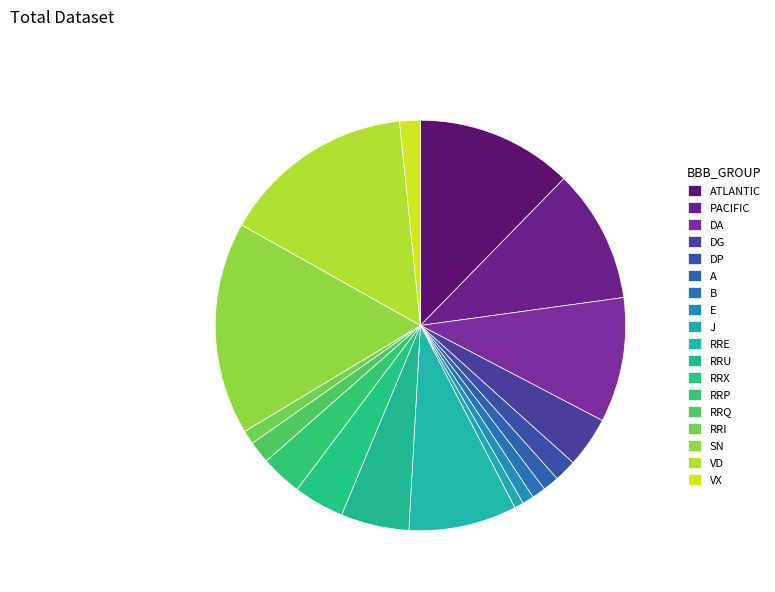

The A slice represents 11% of the pie. True or false?

False